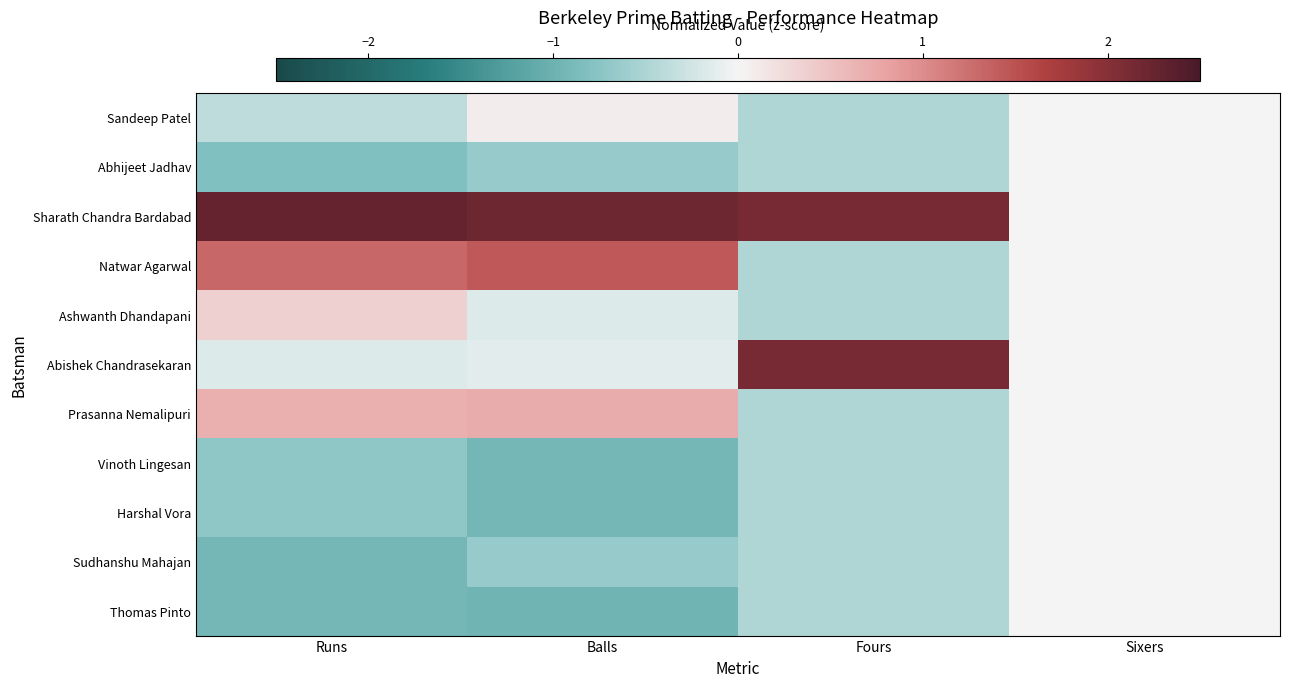

Which label corresponds to the smallest value in the chart?

Balls